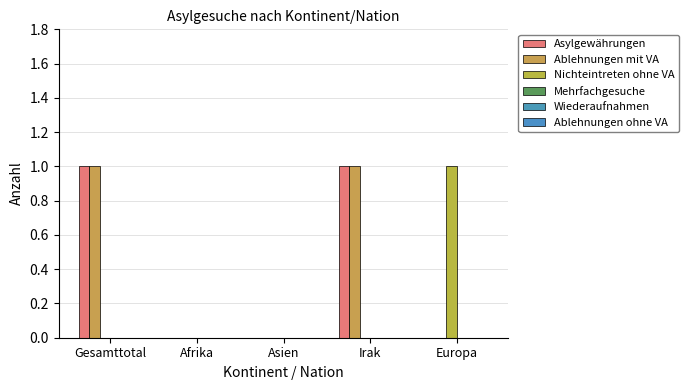

Between Irak and Europa, which is larger?

Irak